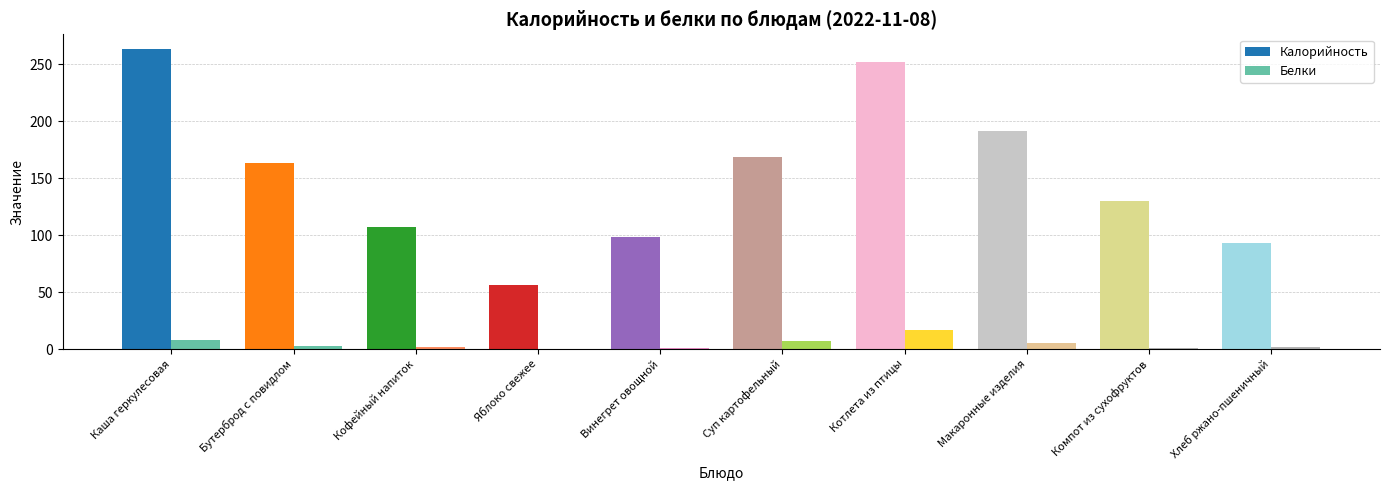

True or false: Калорийность has a value of 92.8 at Хлеб ржано-пшеничный.

True